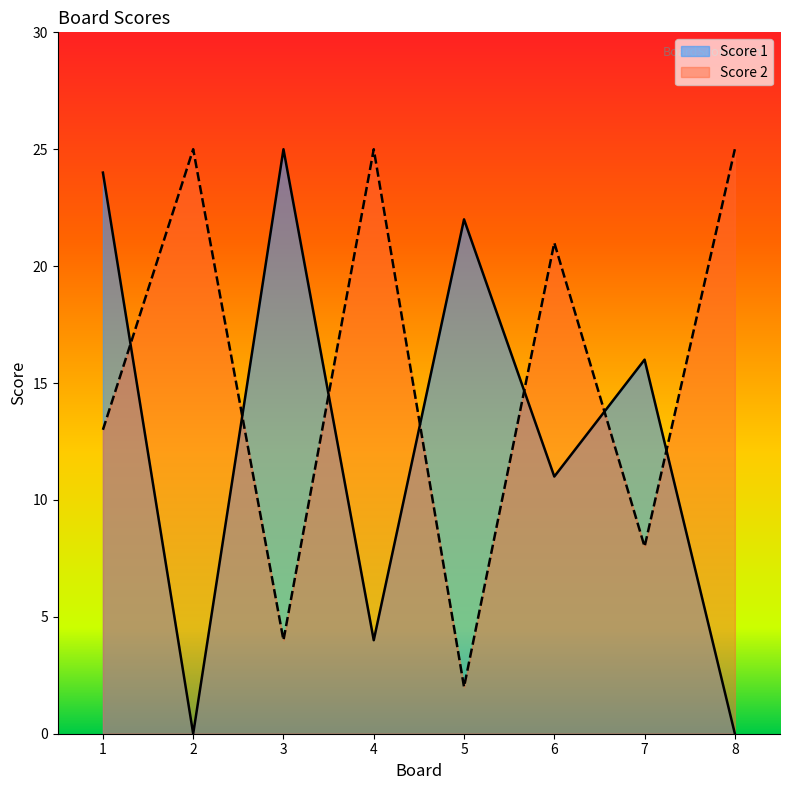

Where is the first local maximum for Score 1?

3